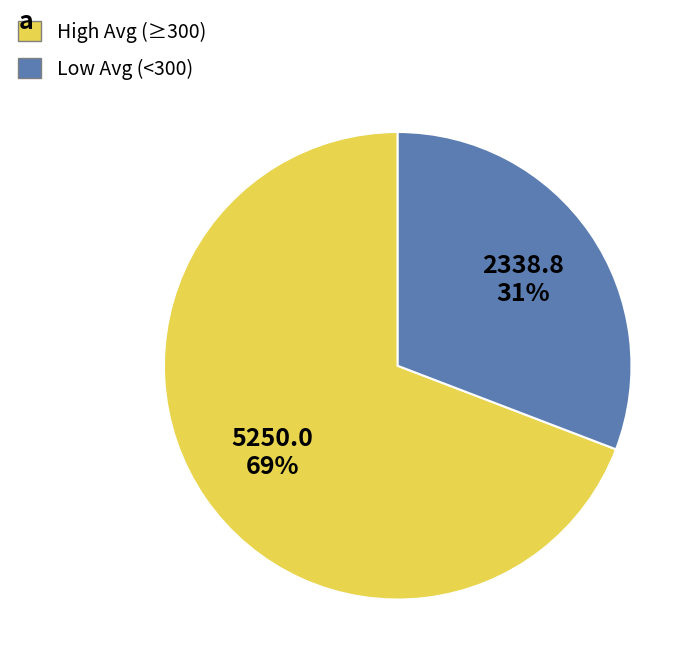

Is there a majority slice in this chart?

Yes